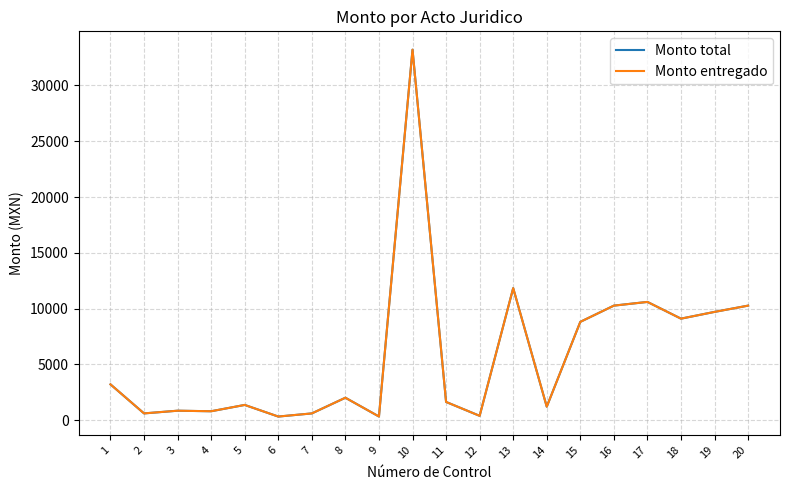

What is the difference between the maximum and minimum values in the Monto total series?

32881.9